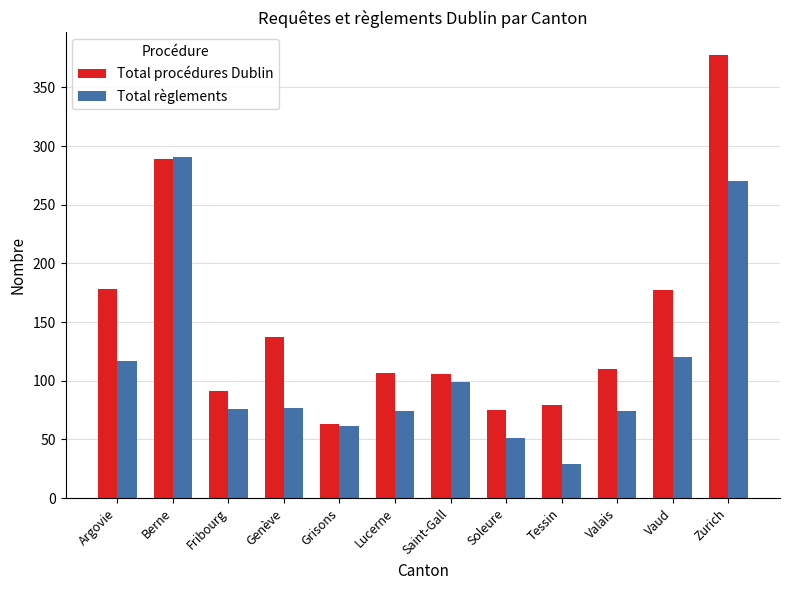

What is the smallest value displayed?

29